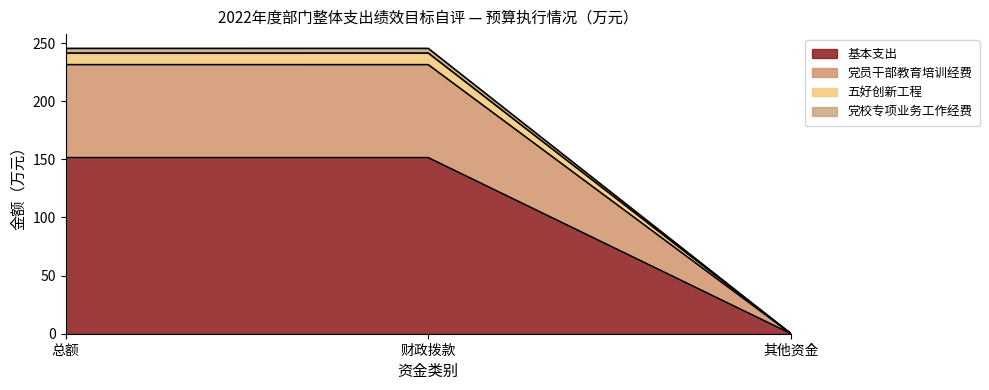

What position from the right is 其他资金?

1